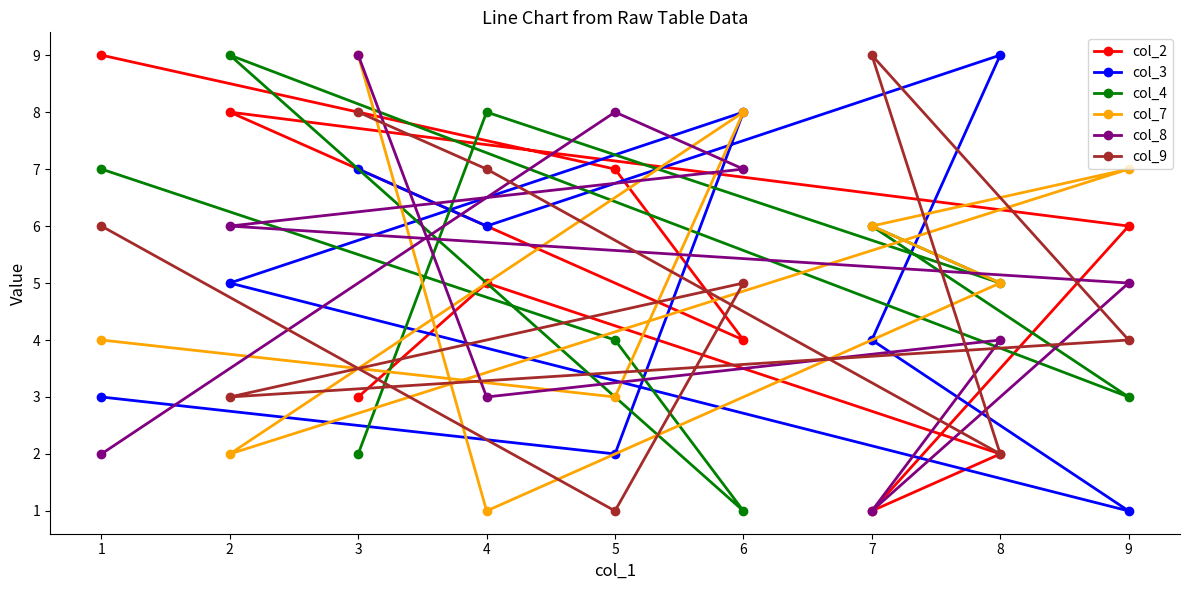

True or false: col_4 and col_8 cross at least once.

True